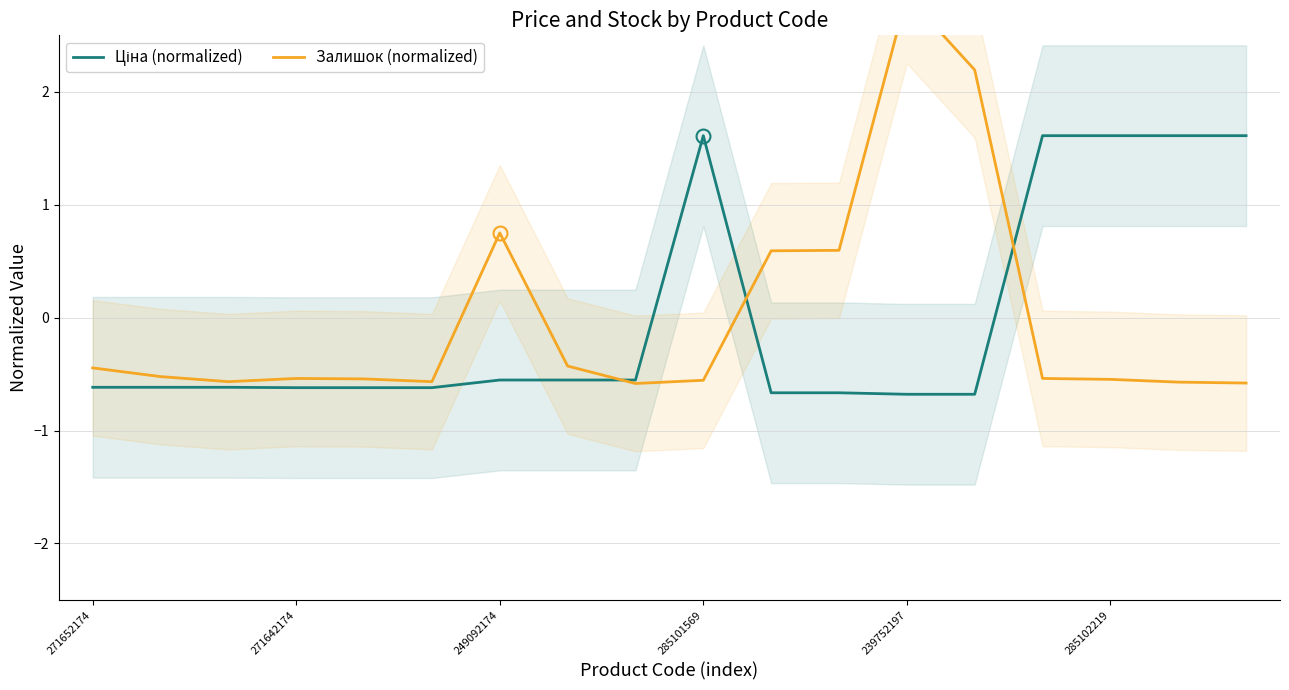

What are all the series names shown in the legend?

Ціна (normalized), Залишок (normalized)